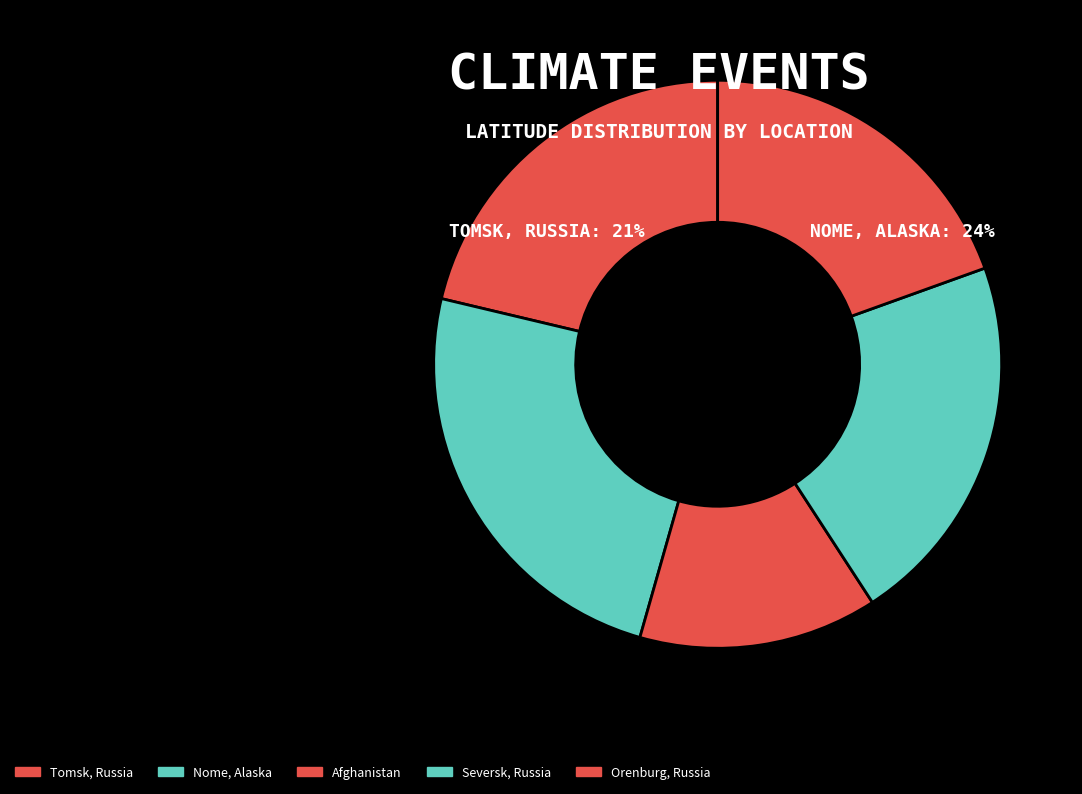

What is the change in value from Tomsk, Russia to Orenburg, Russia?

-4.7